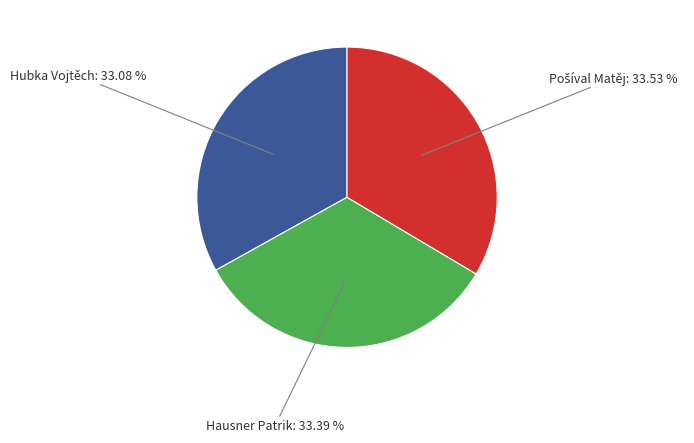

To the nearest percent, what percentage of the pie is Hubka Vojtěch?

33%